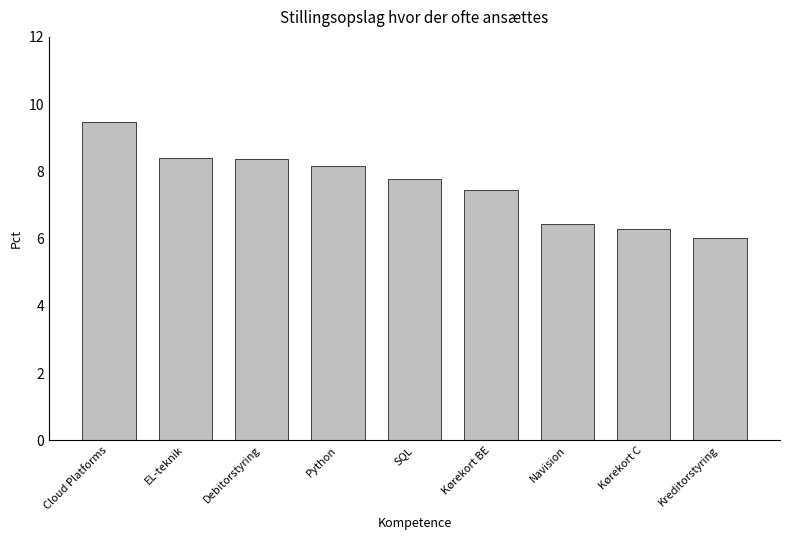

Between Navision and EL-teknik, which is larger?

EL-teknik